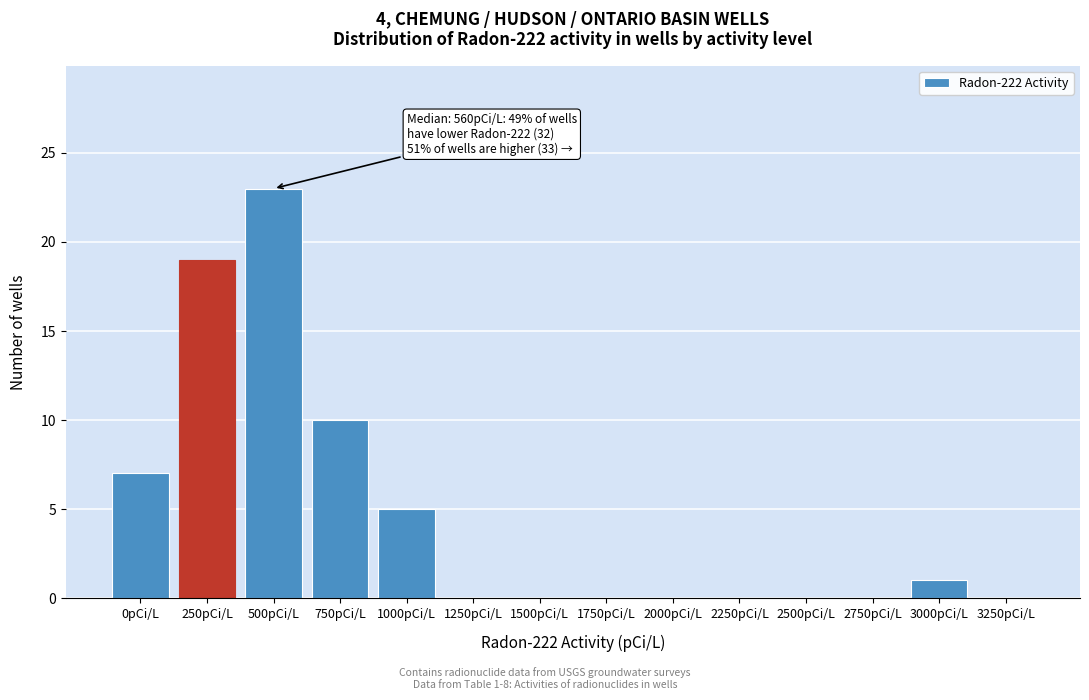

Reading right to left, transcribe all the data shown in this chart.

3250pCi/L=0	3000pCi/L=1	2750pCi/L=0	2500pCi/L=0	2250pCi/L=0	2000pCi/L=0	1750pCi/L=0	1500pCi/L=0	1250pCi/L=0	1000pCi/L=5	750pCi/L=10	500pCi/L=23	250pCi/L=19	0pCi/L=7